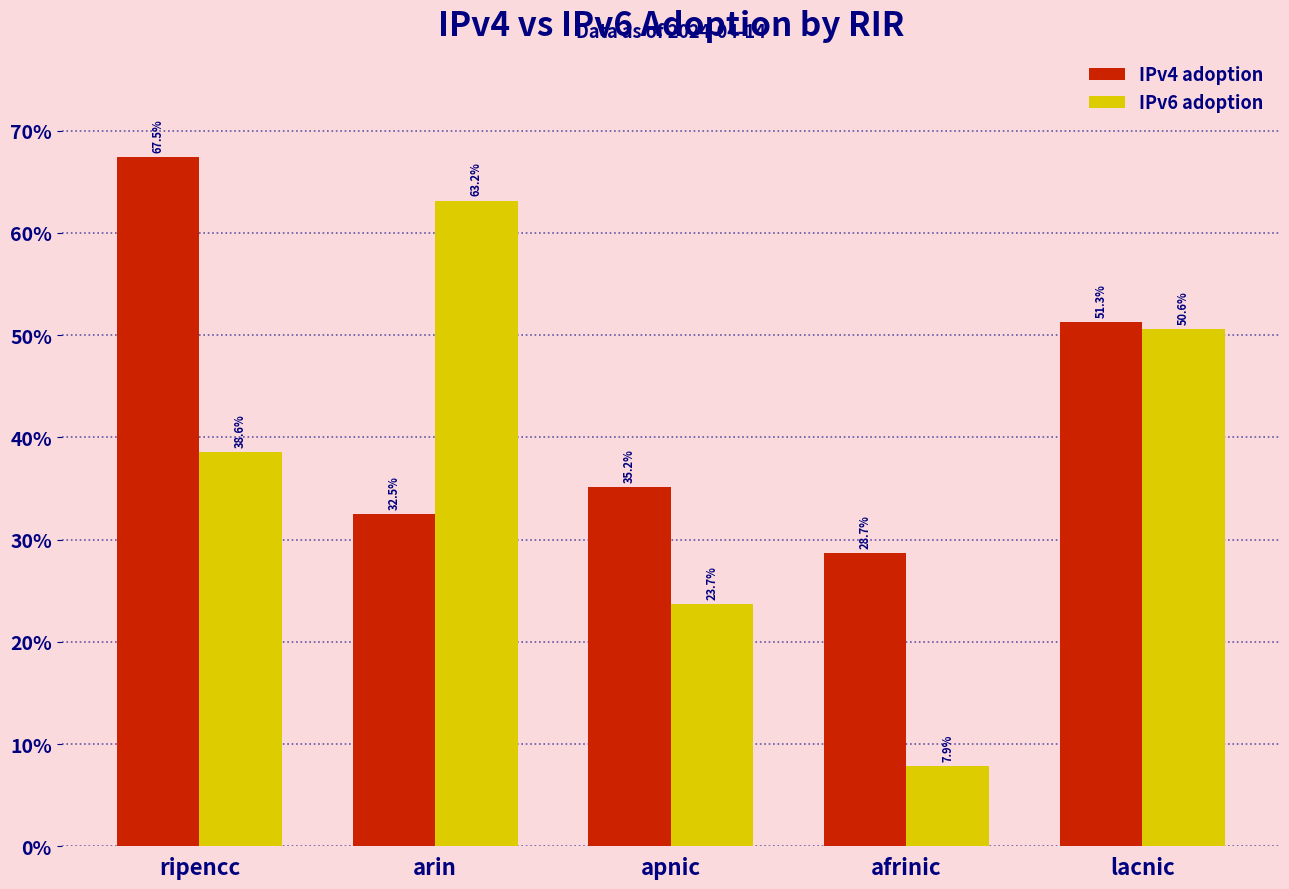

What position from the left is lacnic?

5